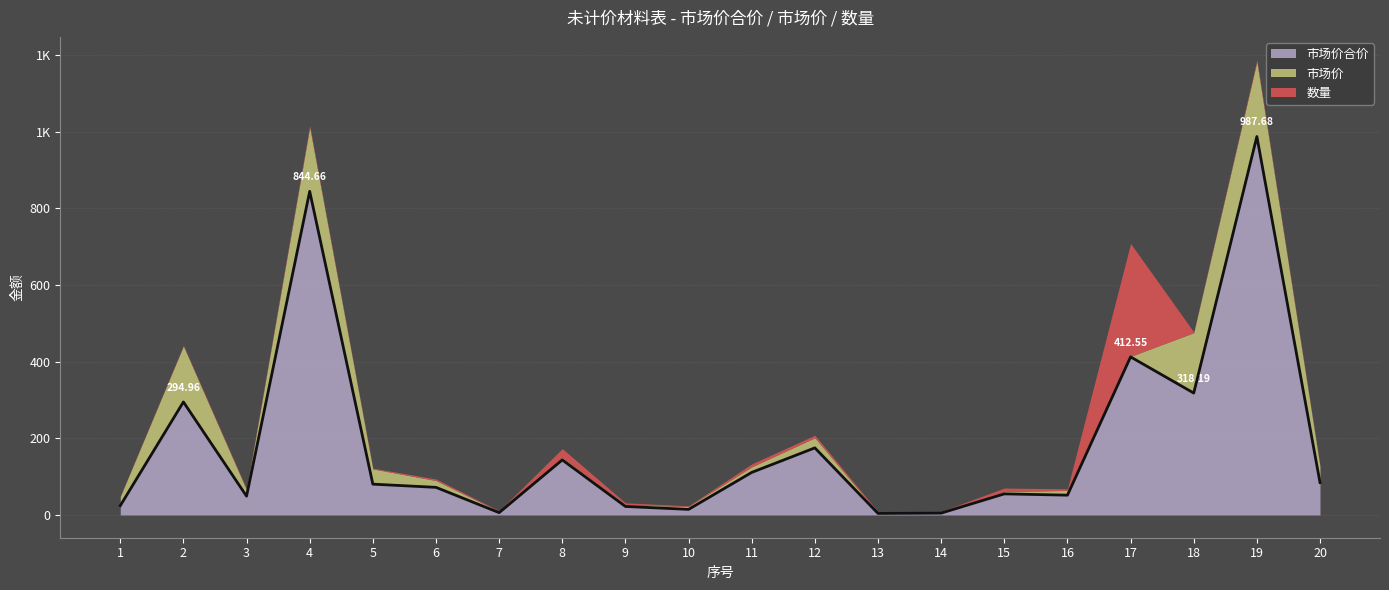

Is it true that 市场价合价 equals 8.7 at 10?

False